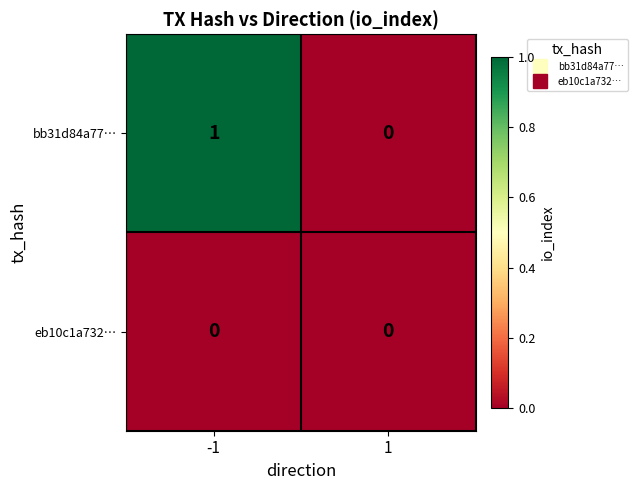

Rank the series by their average value, from lowest to highest.

eb10c1a732…, bb31d84a77…